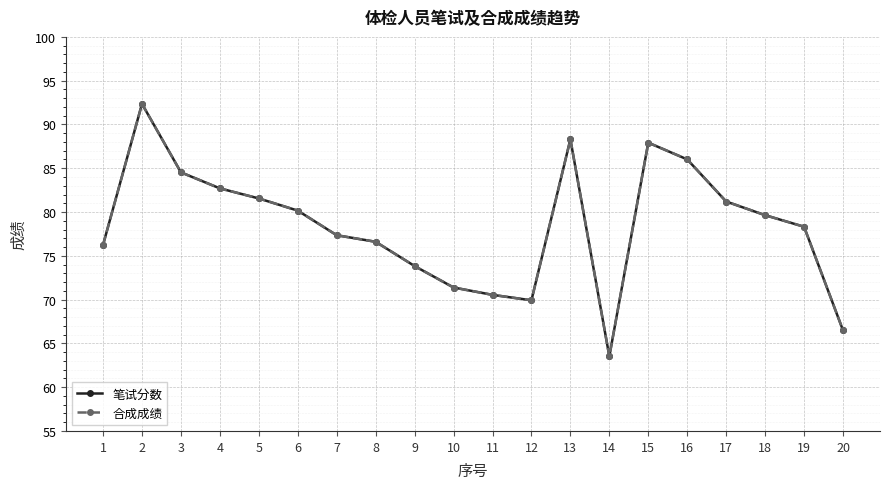

At which label does 合成成绩 first exceed 79?

2